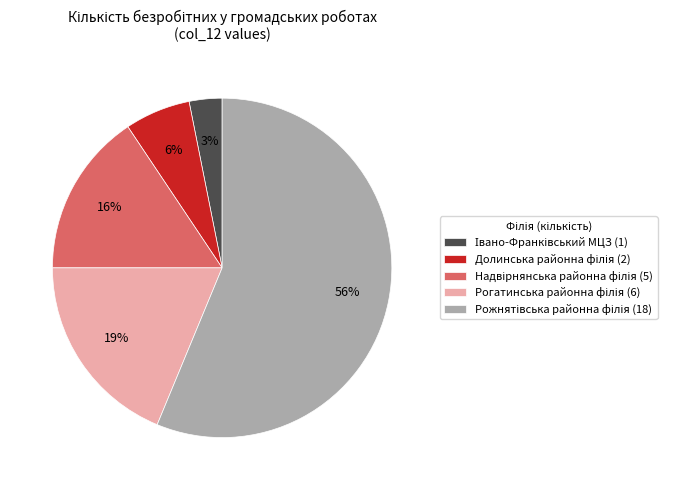

Is there a majority slice in this chart?

Yes